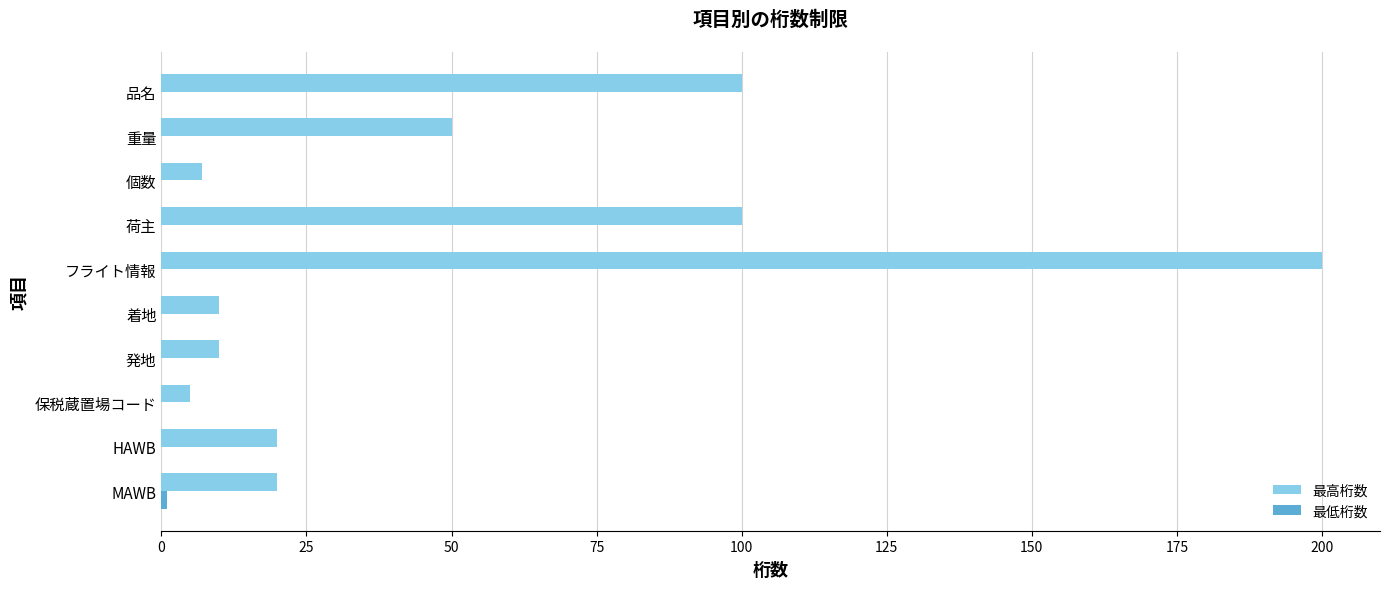

Which series has the largest total across all categories?

最高桁数